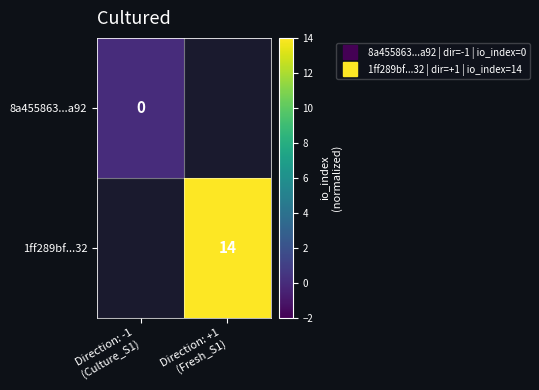

Between Direction: -1
(Culture_S1) and Direction: +1
(Fresh_S1), which is larger?

Direction: +1
(Fresh_S1)